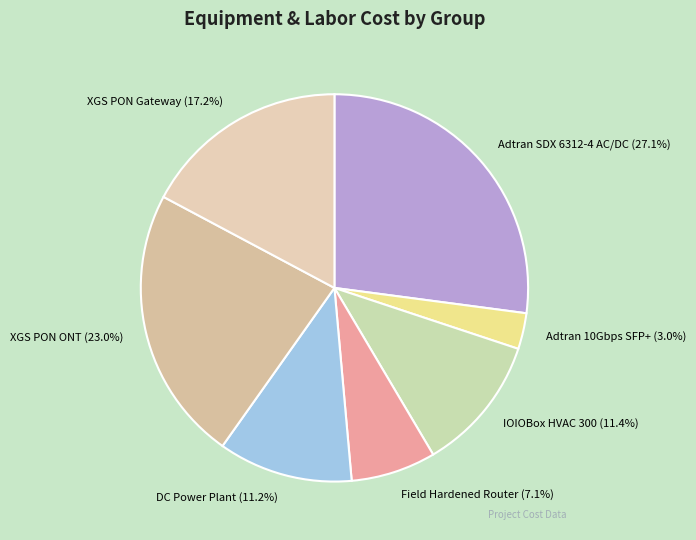

To the nearest percent, what portion does Adtran SDX 6312-4 AC/DC represent?

27%